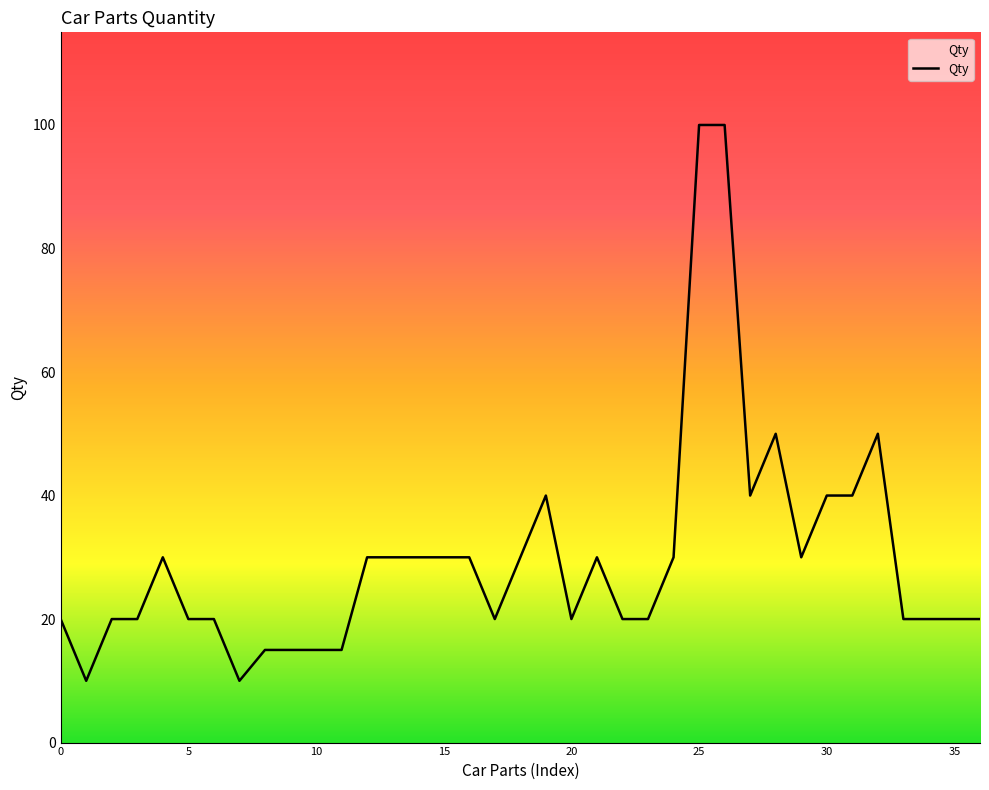

How many lines are shown in the chart?

1